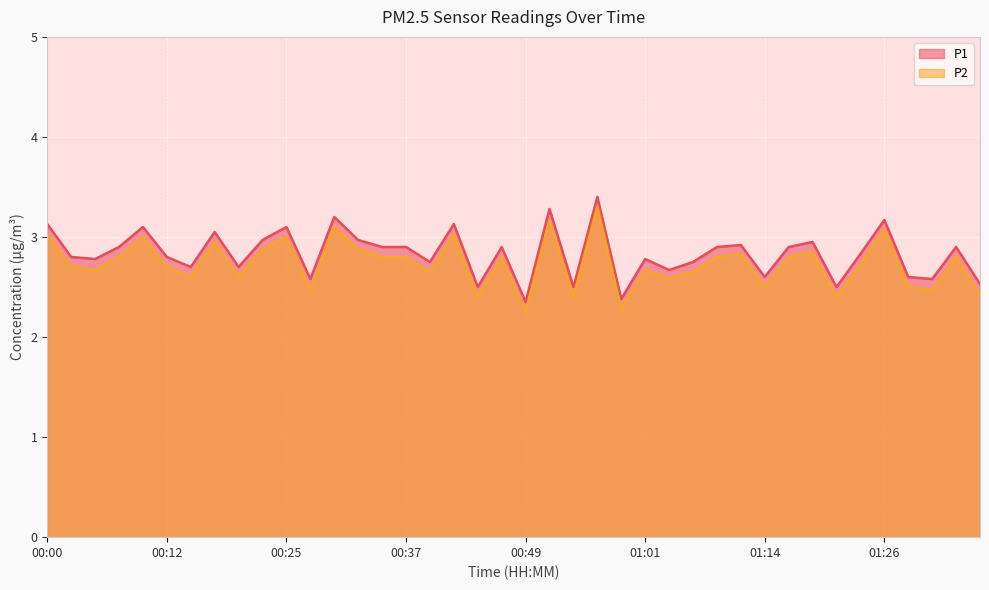

In P1, how many points are lower than both neighbors (excluding endpoints)?

13